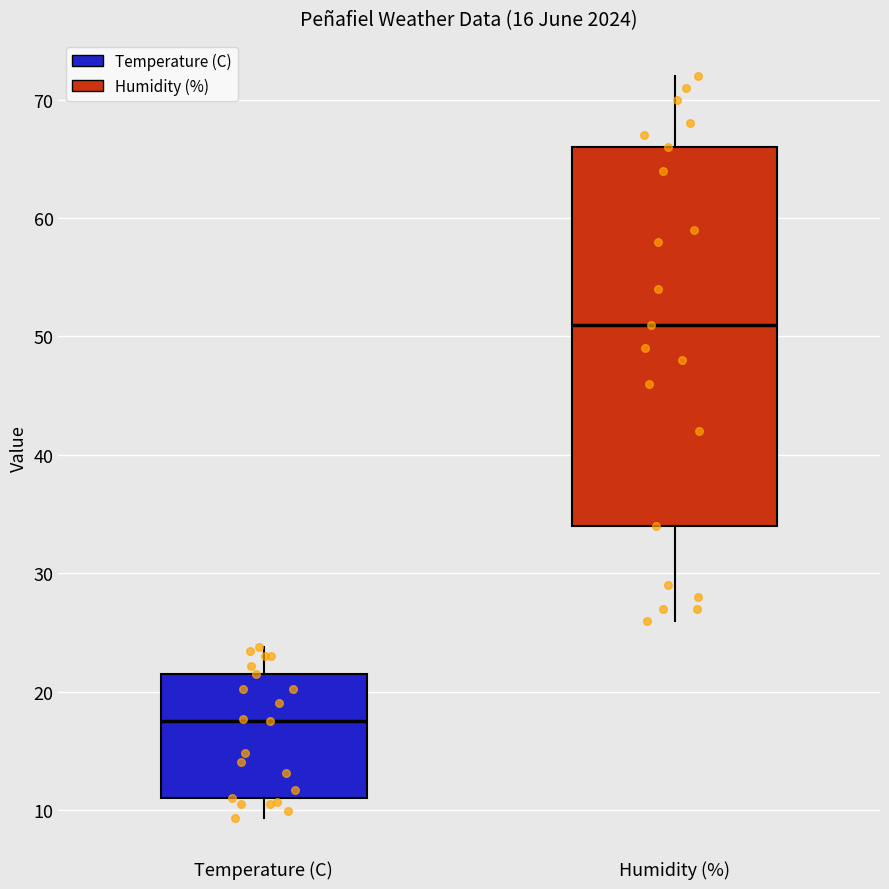

Comparing the boxes themselves (not the whiskers), which one is the tallest?

Humidity (%)